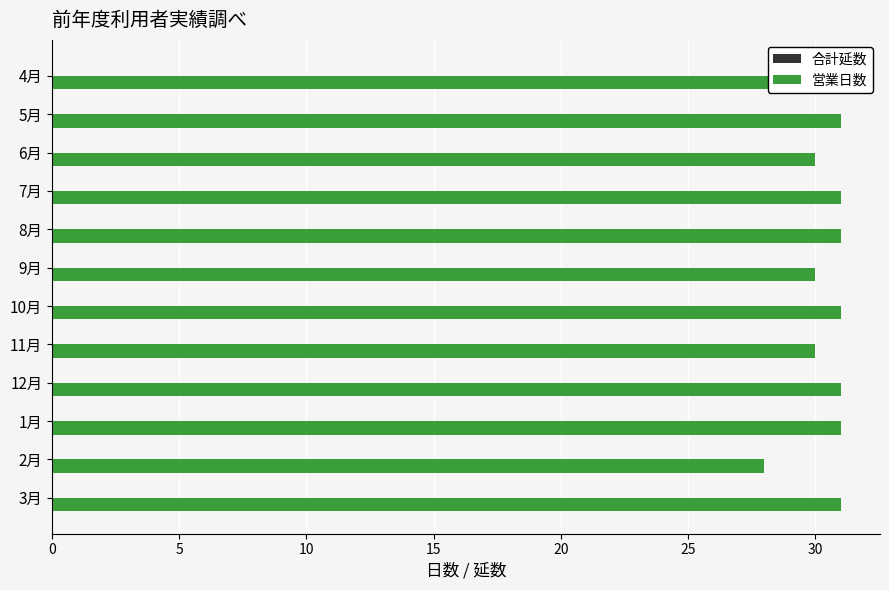

Read the value at 9月.

30